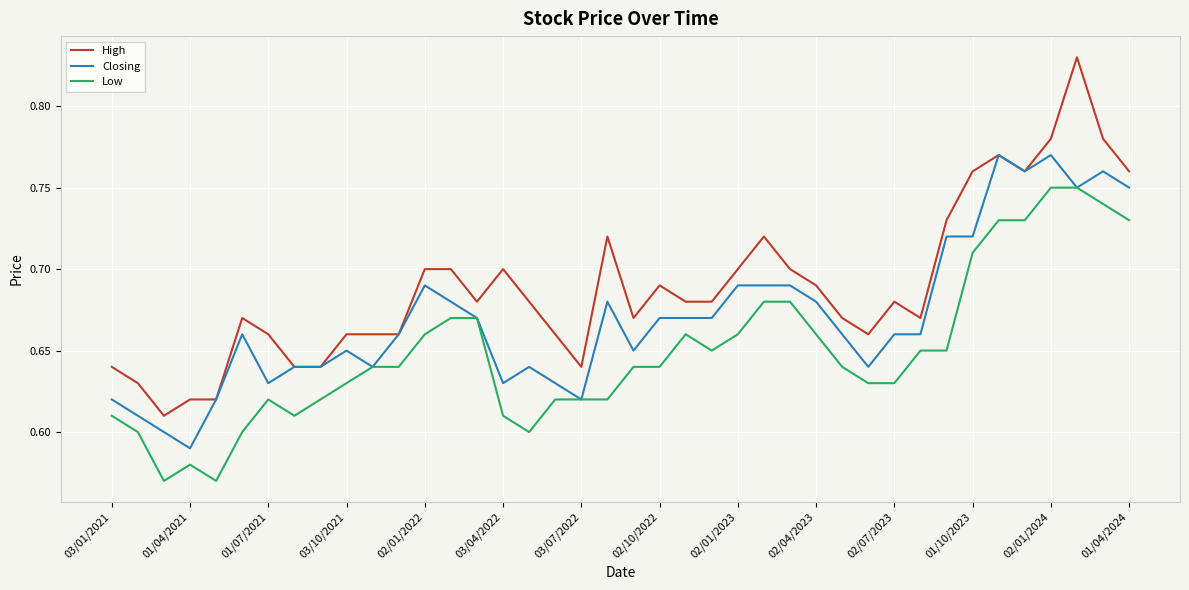

True or false: Closing has more than 1 points higher than both neighbors.

True